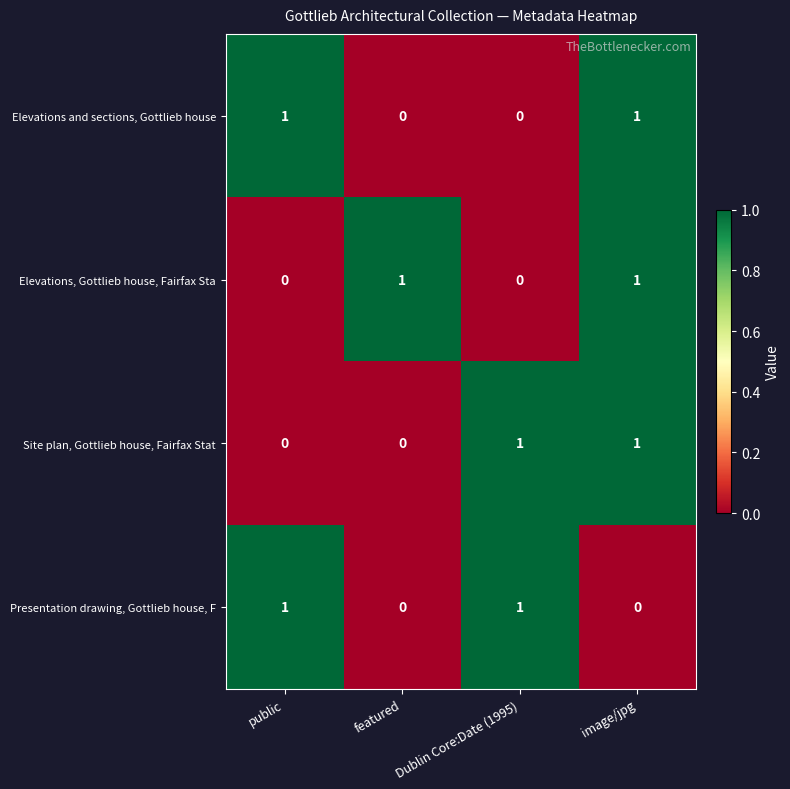

What is the difference between the highest and lowest values at Dublin Core:Date (1995)?

1